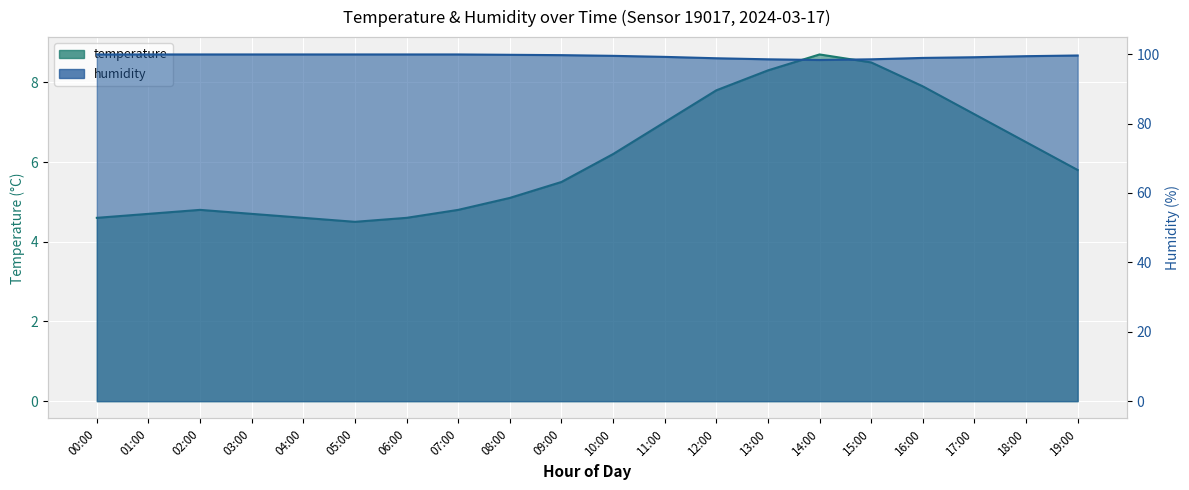

Rank the series by their maximum value, from lowest to highest.

temperature, humidity